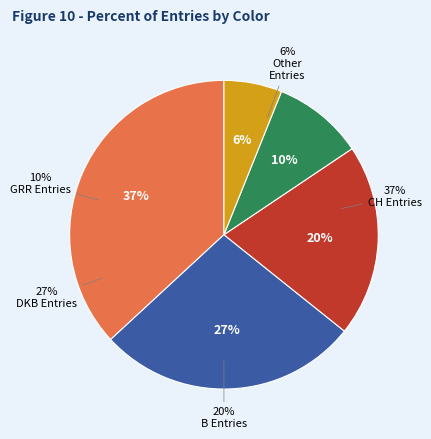

Does any single category account for the majority?

No